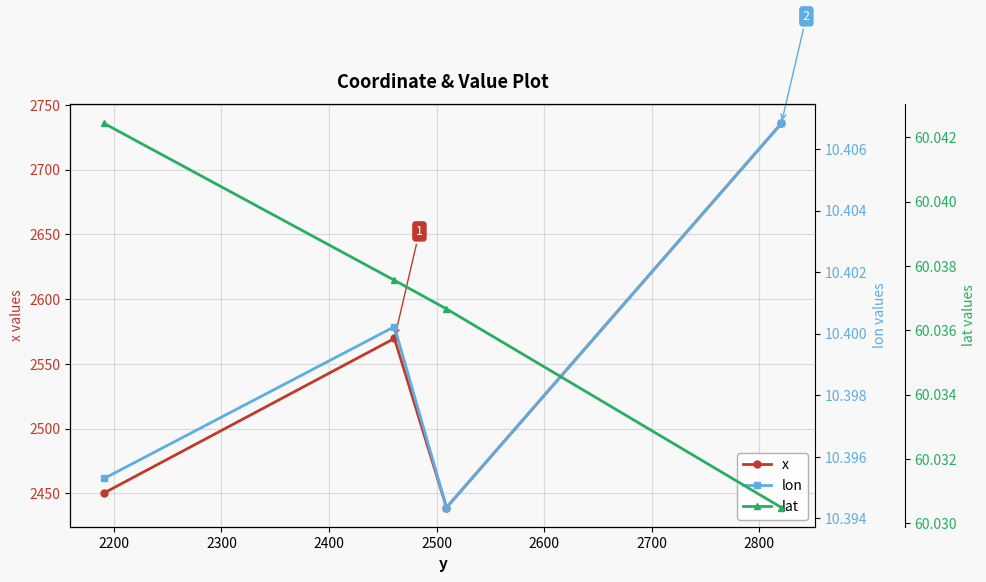

True or false: x has more than 2 interior local peaks.

False